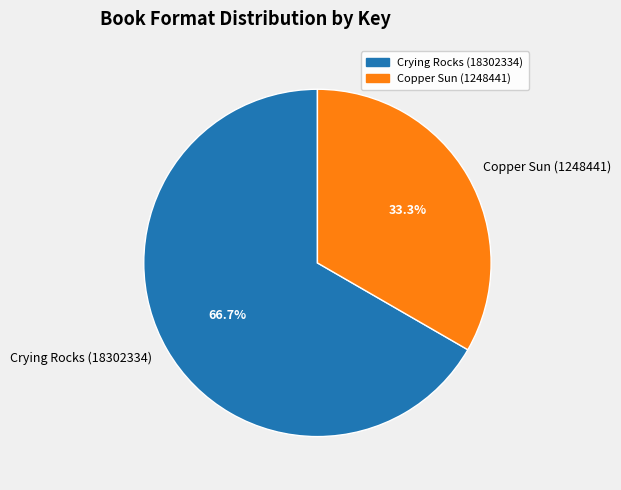

True or false: Crying Rocks (18302334) accounts for 72% of the total.

False